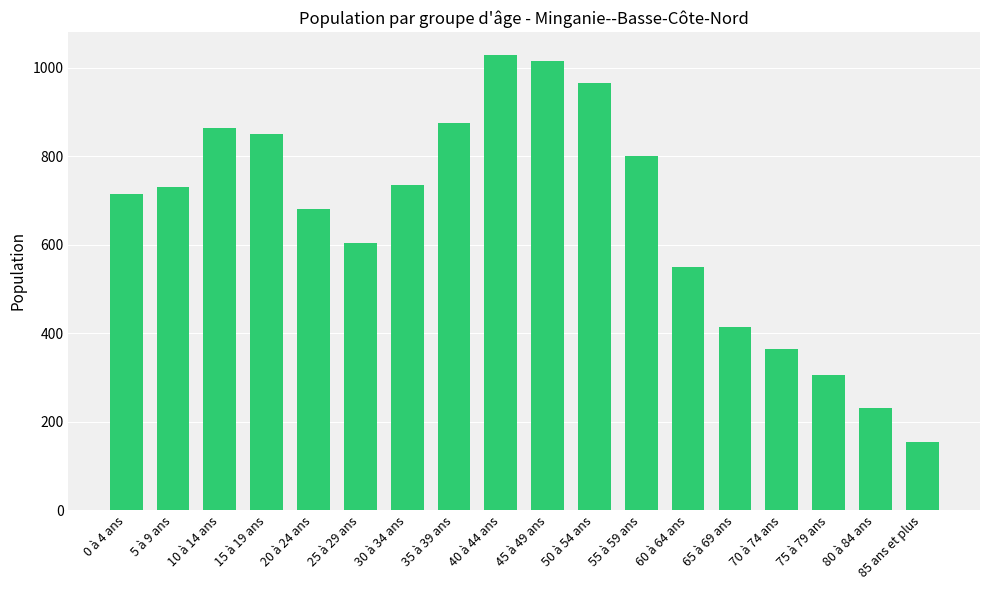

How many data points are less than 730?

9